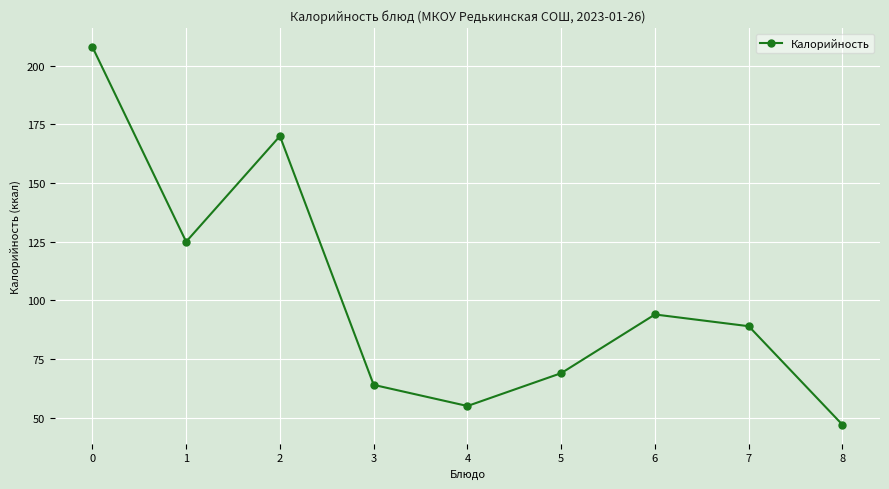

List the labels in order of value, smallest first.

8, 4, 3, 5, 7, 6, 1, 2, 0